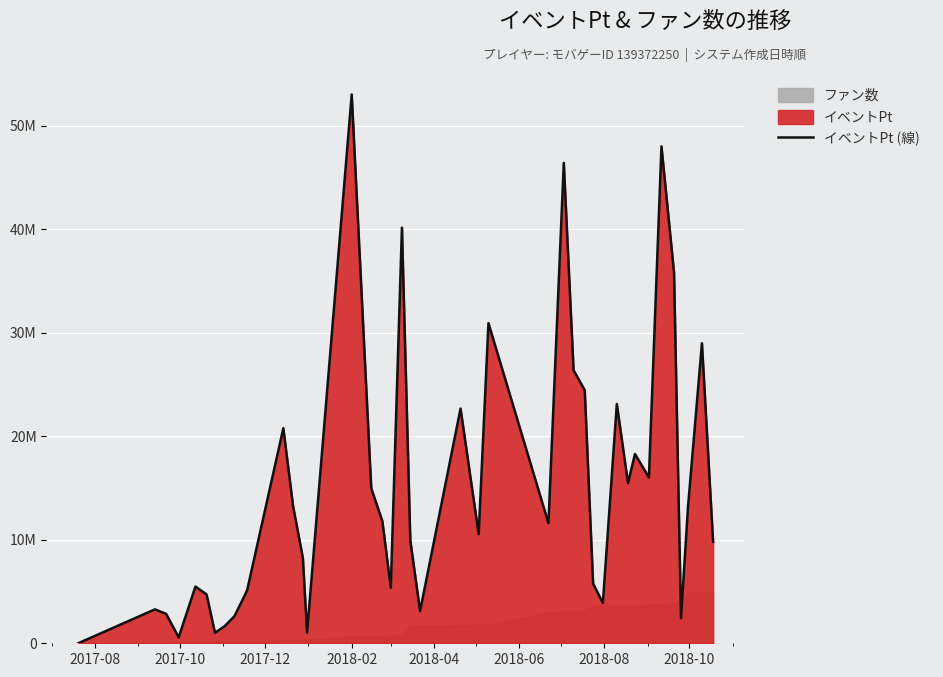

How many interior local valleys (lower than both neighbors) does the data have?

11